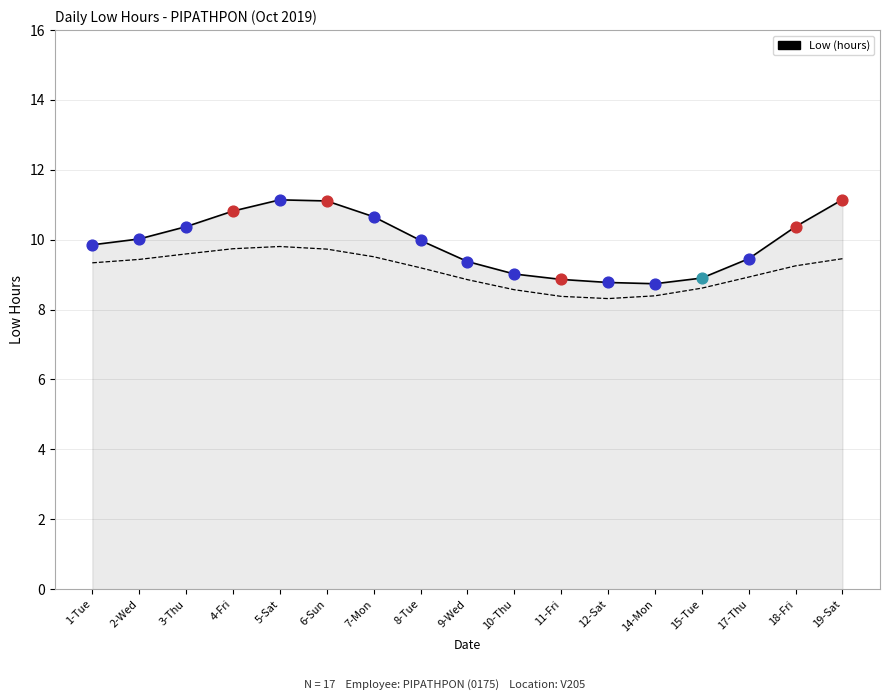

What is the change in value from 10-Thu to 18-Fri?

+1.4